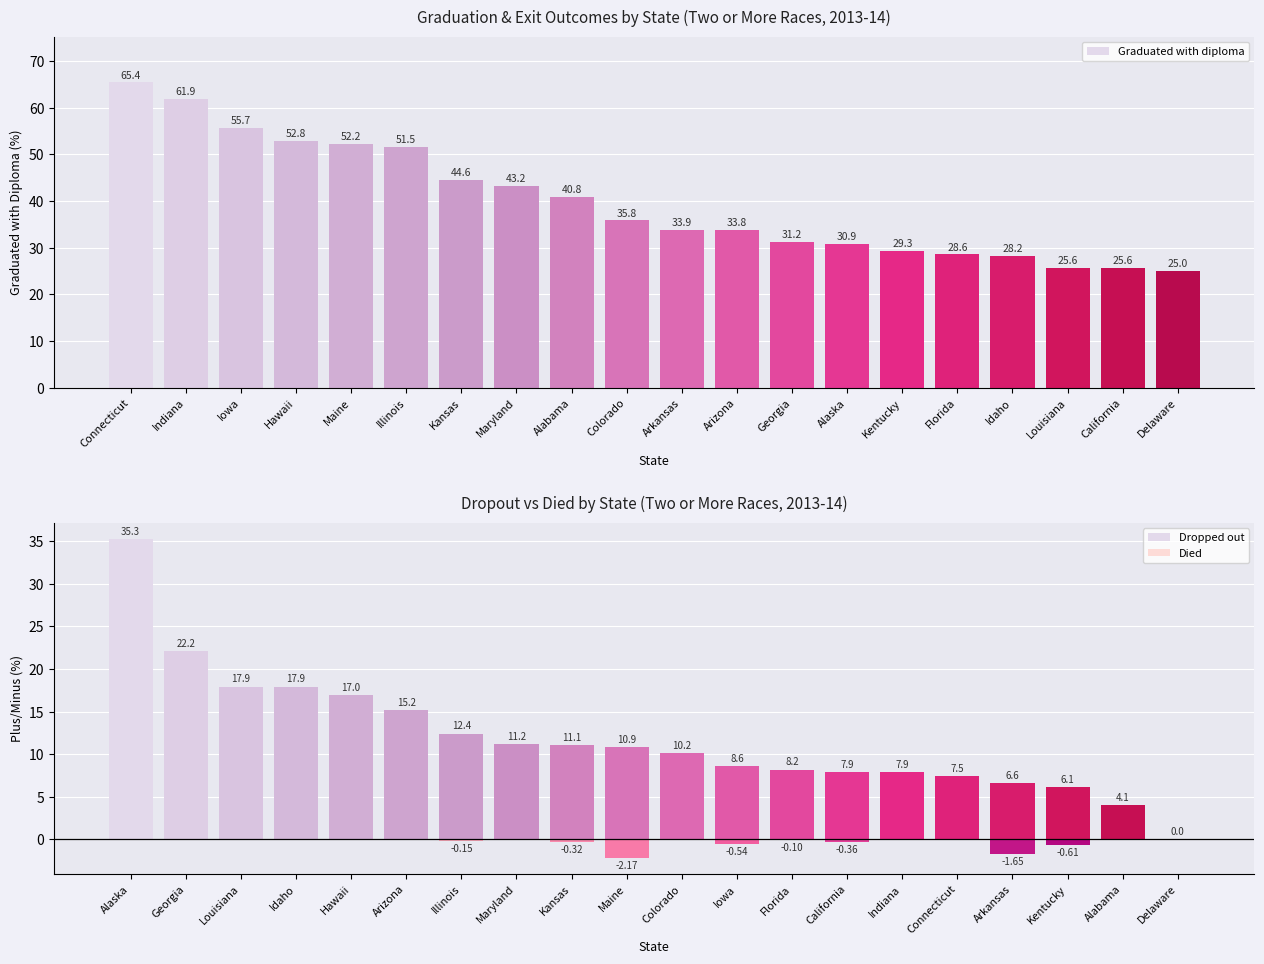

What is the average value?

39.8